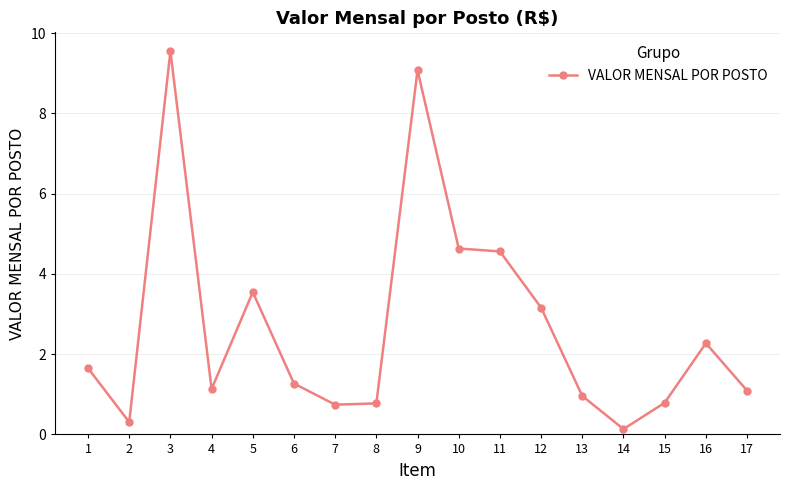

What is the difference between the maximum and minimum values?

9.4